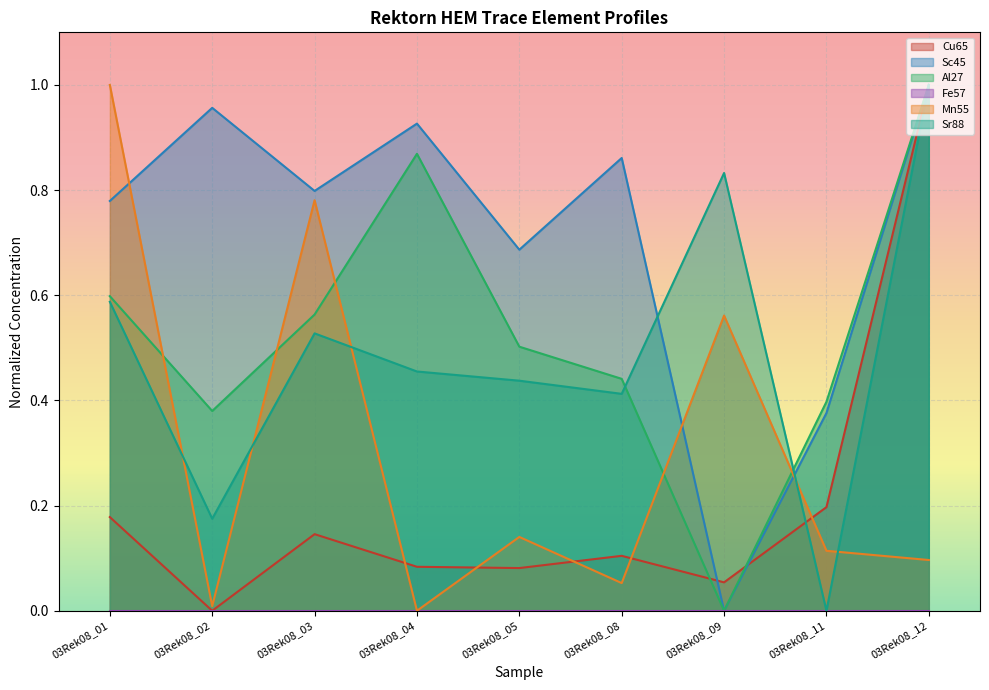

What is the value of the Sc45 point at the 1st from the left?

0.8